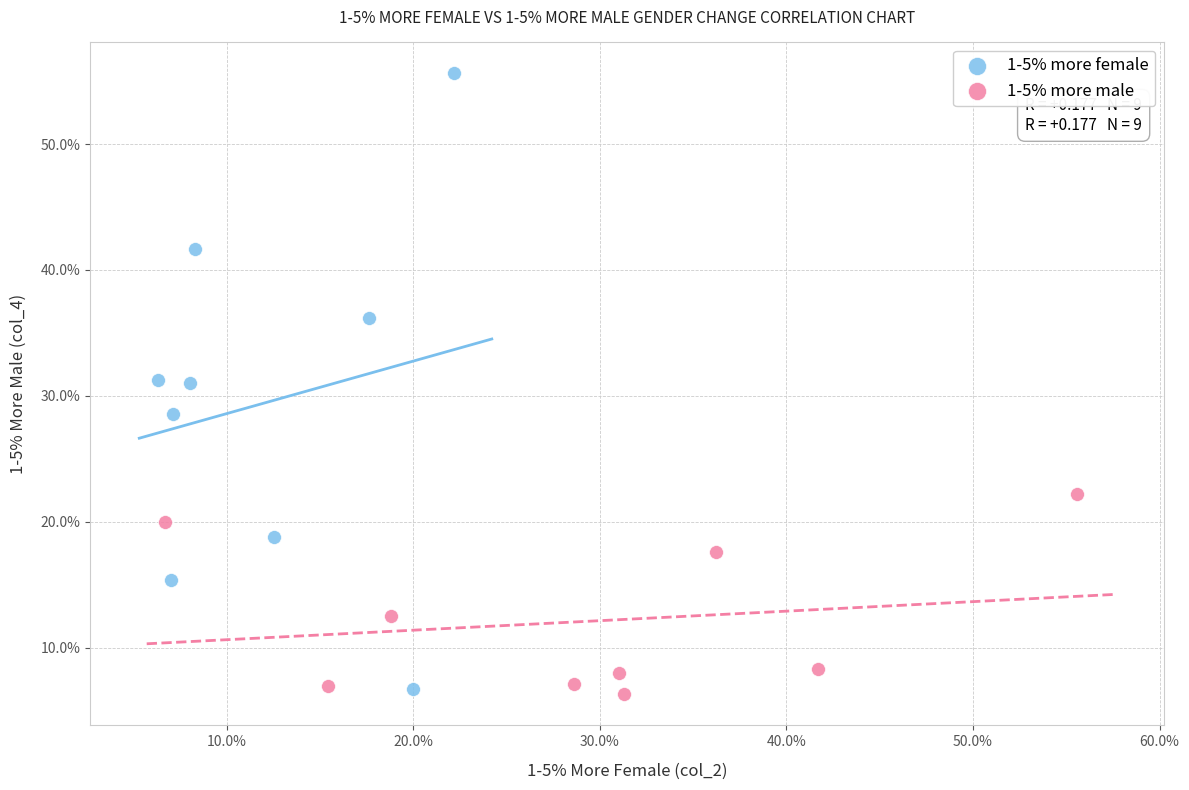

What are all the series names shown in the legend?

1-5% more female, 1-5% more male